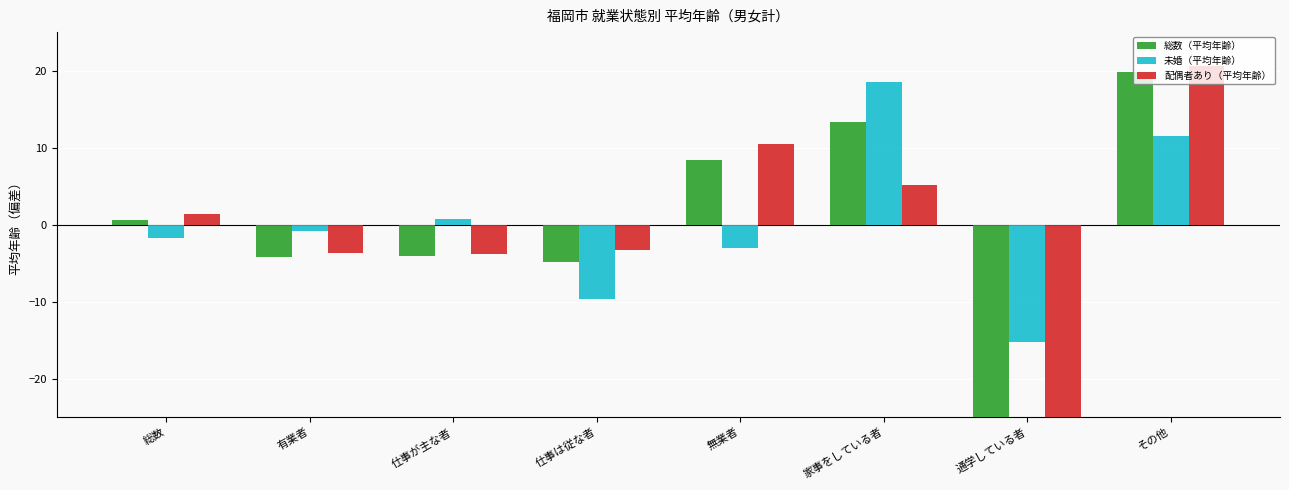

How many series are shown in this chart?

3